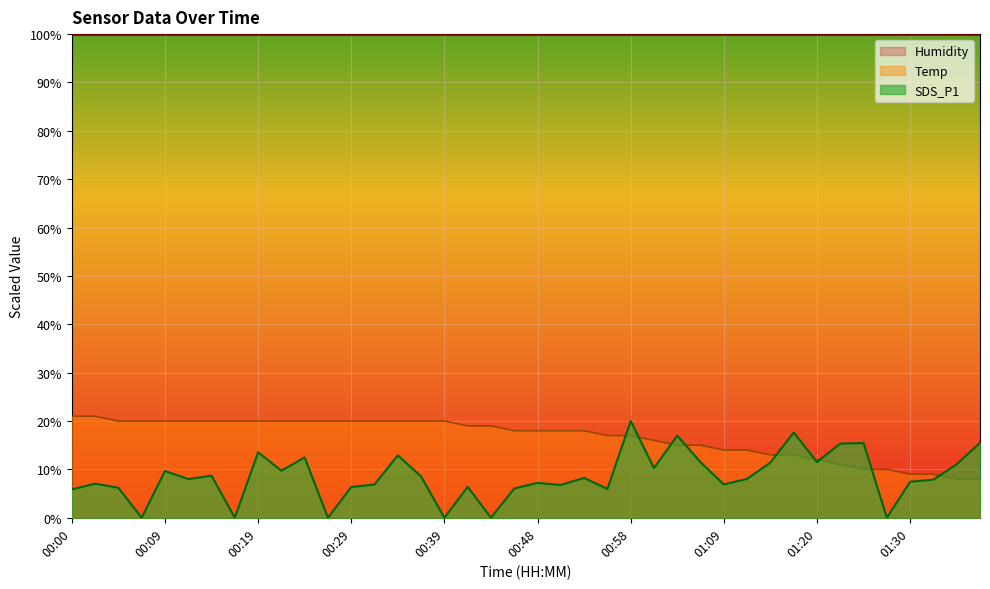

List the series in order of their peak value, lowest first.

SDS_P1, Temp, Humidity